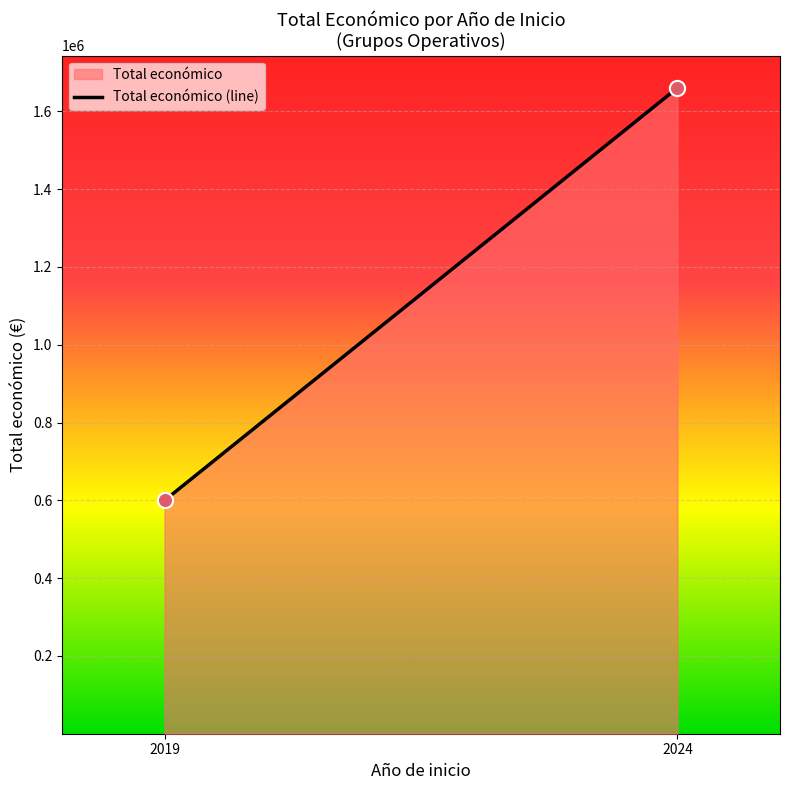

What is the average X value?

2022